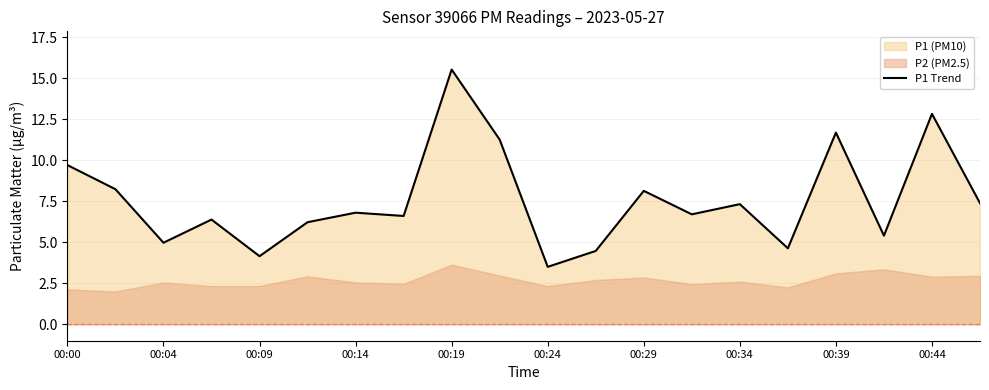

True or false: the data has more than 0 interior local peaks.

True